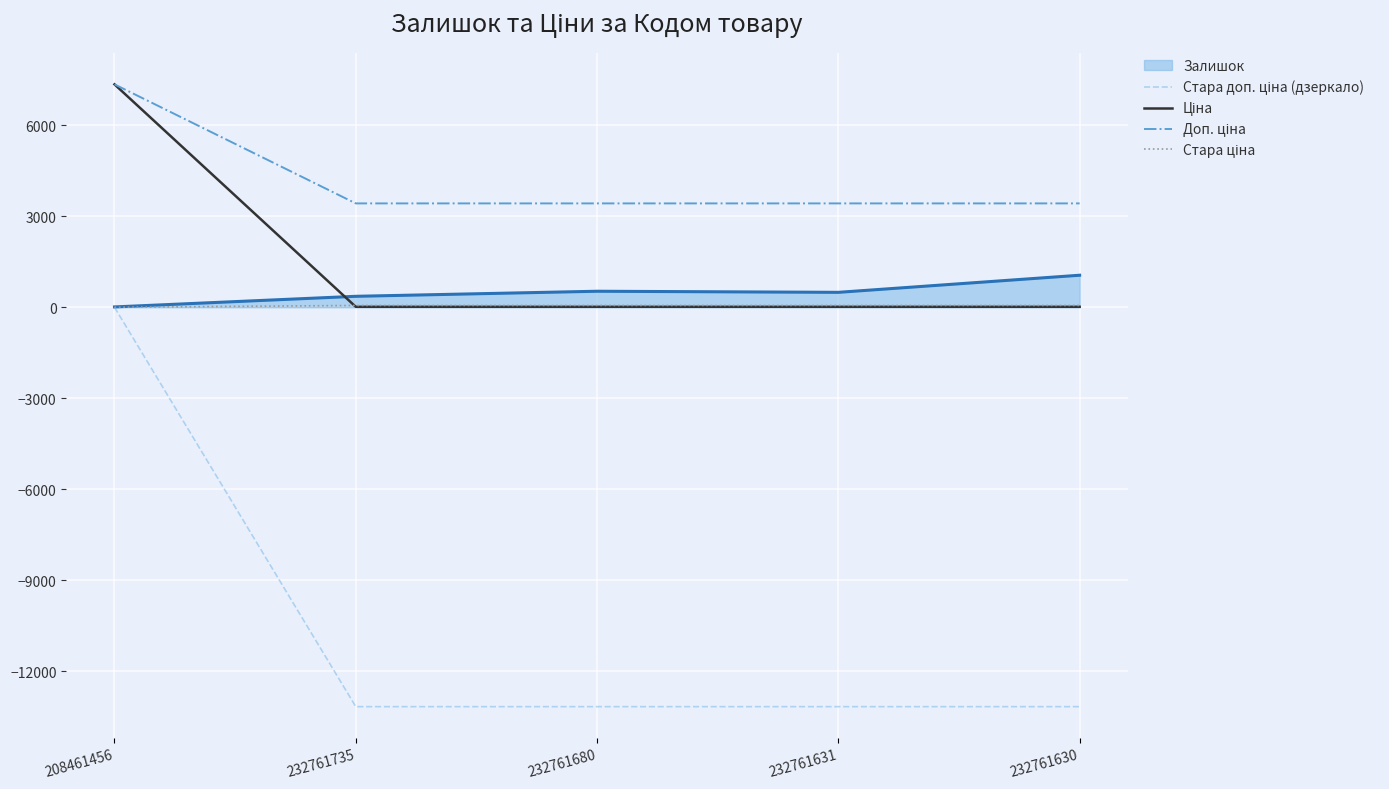

How many lines are shown in the chart?

5